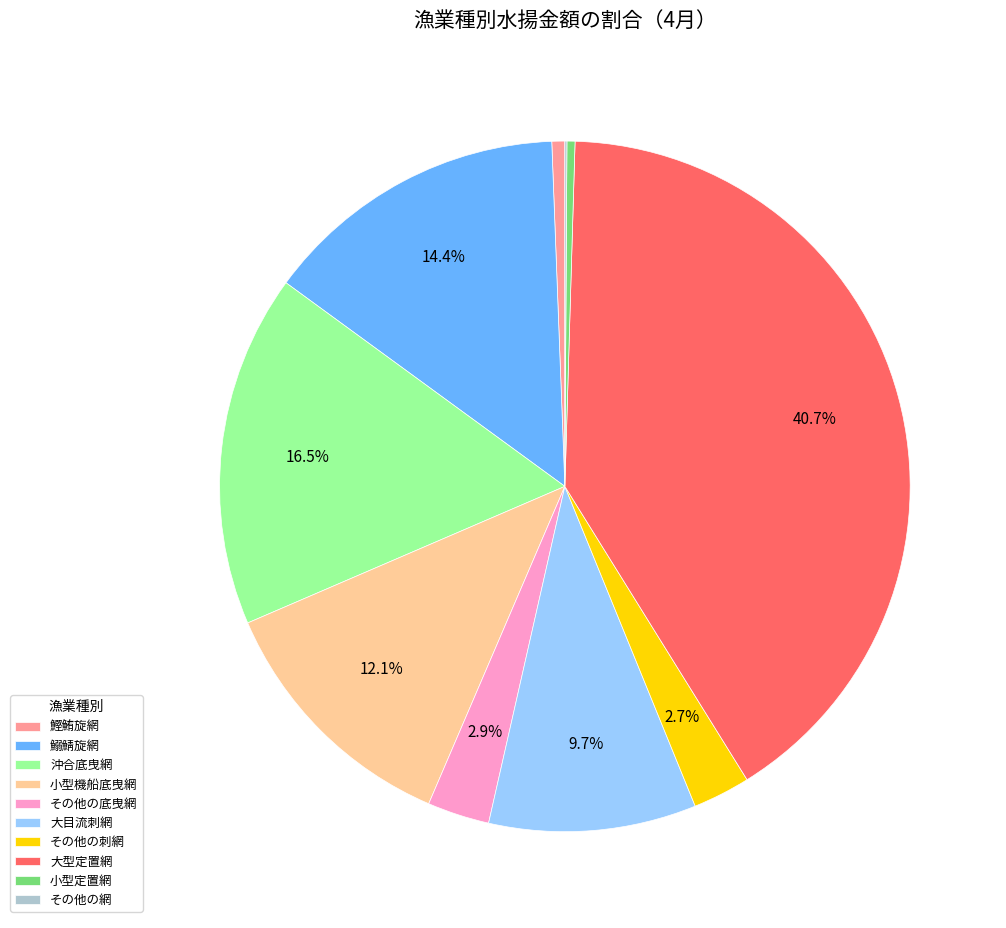

Is the sum of 小型機船底曳網 and 沖合底曳網 greater than half?

No